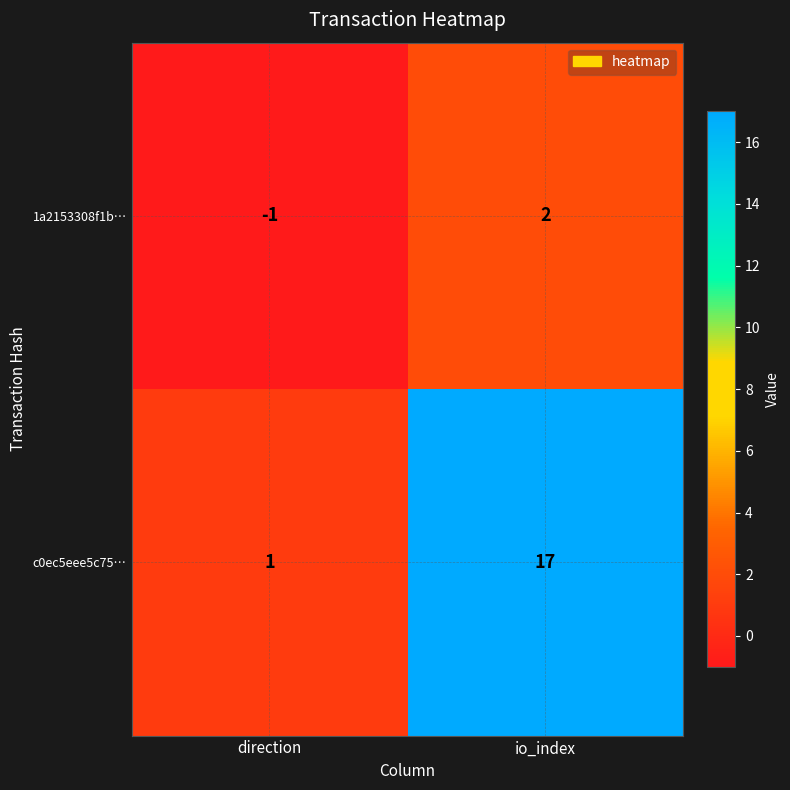

Is it true that 1a2153308f1b… equals 0 at io_index?

False